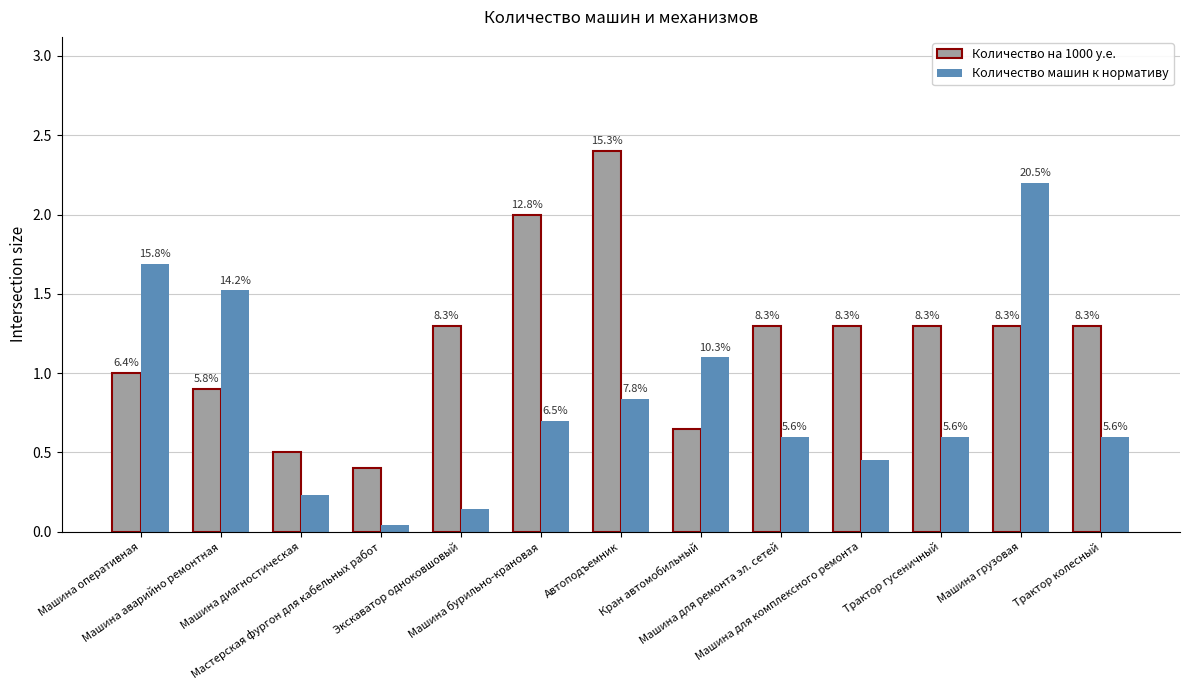

At which label is Количество машин к нормативу closest to 1?

Кран автомобильный